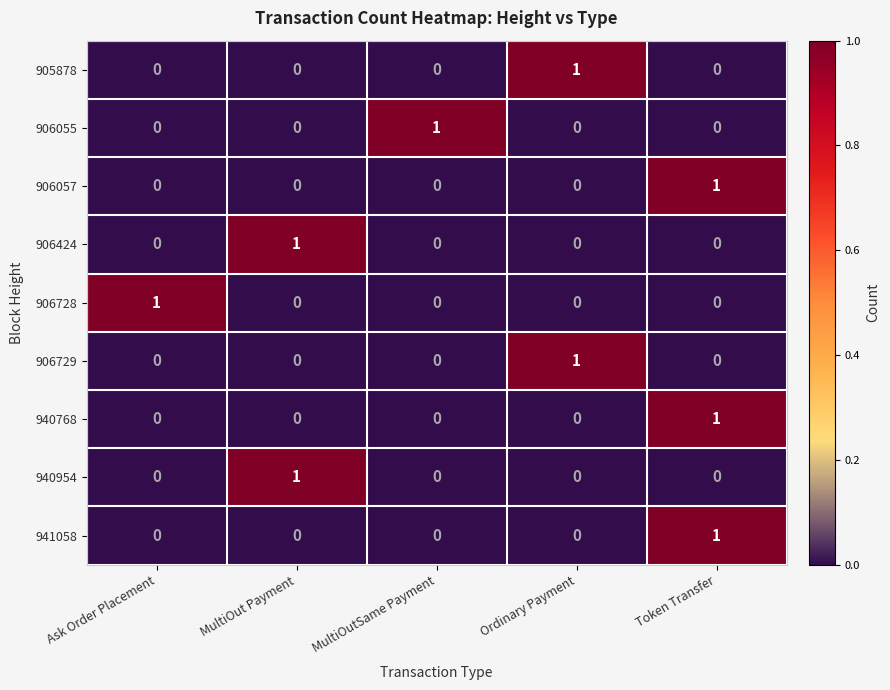

At which category is the sum across all series the highest?

Token Transfer